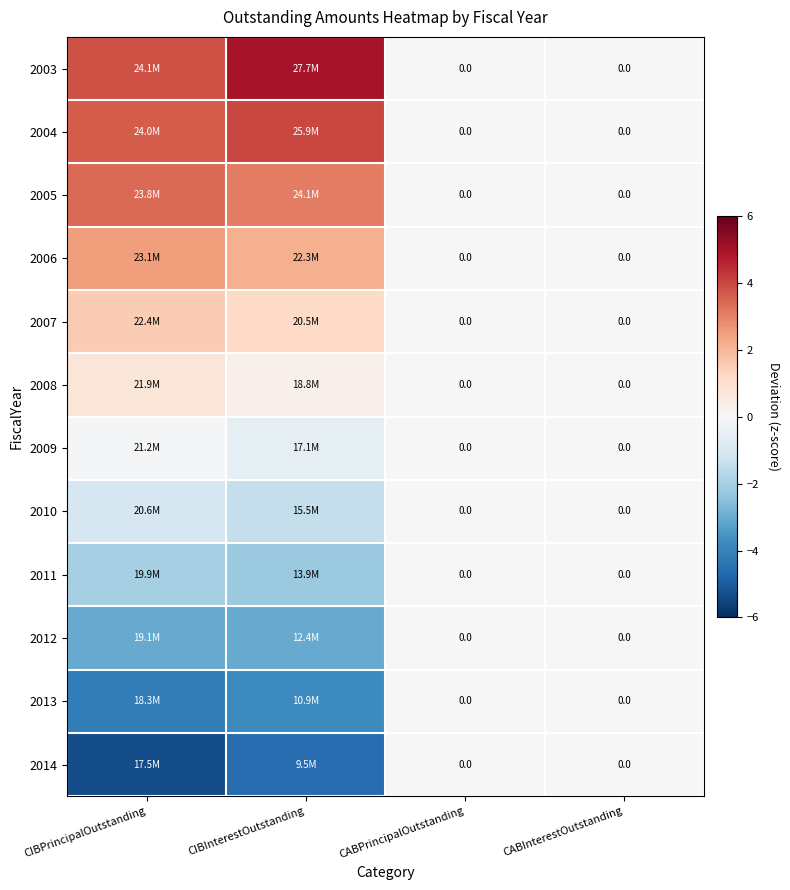

Between CIBInterestOutstanding and CABPrincipalOutstanding, which is larger?

CIBInterestOutstanding